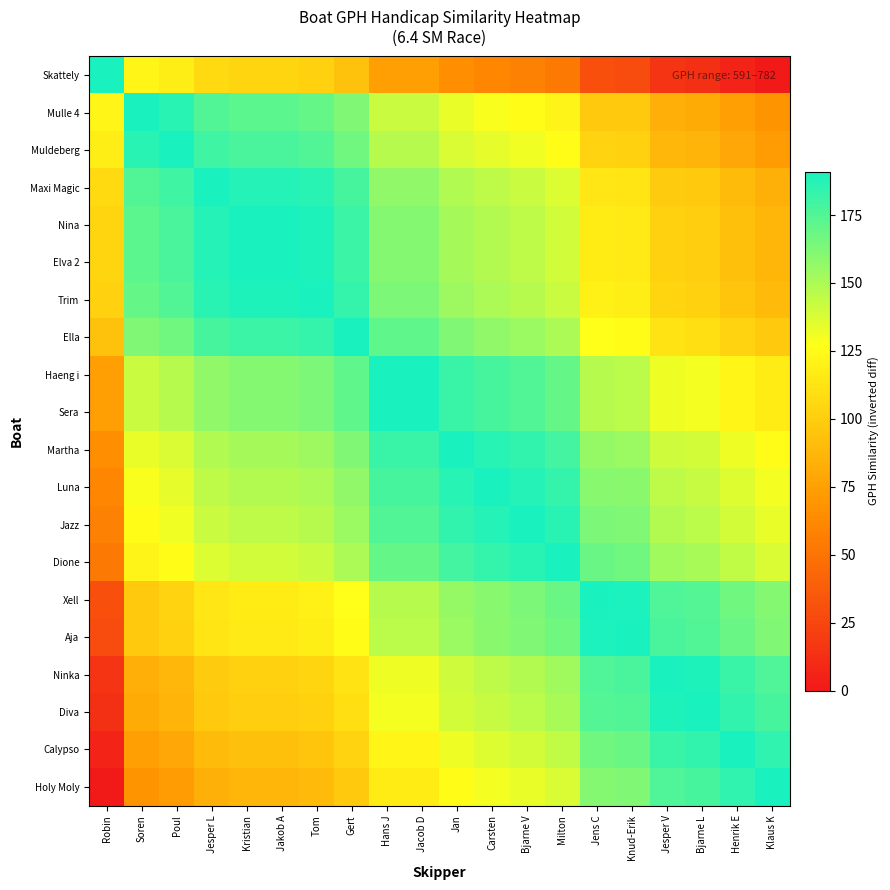

What is the total value across all series at Tom?

2931